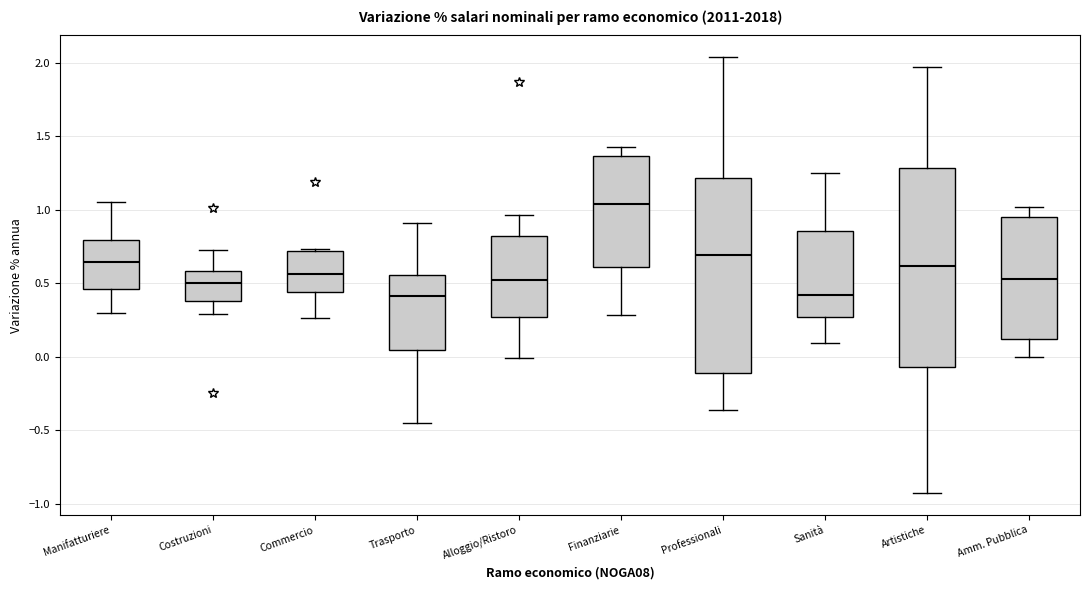

Reading left to right, transcribe this box plot: for each box, give where its median line is, the range the box spans, and where its two whiskers end, as read against the y-axis. The values are not printed on the chart, so give them approximately, as read against the axis.

Manifatturiere: median 0.65, box 0.45 to 0.80, whiskers 0.30 to 1.05
Costruzioni: median 0.50, box 0.40 to 0.60, whiskers 0.30 to 0.70
Commercio: median 0.55, box 0.45 to 0.70, whiskers 0.25 to 0.75
Trasporto: median 0.40, box 0.05 to 0.55, whiskers -0.45 to 0.90
Alloggio/Ristoro: median 0.50, box 0.25 to 0.80, whiskers 0.00 to 0.95
Finanziarie: median 1.05, box 0.60 to 1.35, whiskers 0.30 to 1.40
Professionali: median 0.70, box -0.10 to 1.20, whiskers -0.35 to 2.05
Sanità: median 0.40, box 0.25 to 0.85, whiskers 0.10 to 1.25
Artistiche: median 0.60, box -0.05 to 1.30, whiskers -0.95 to 1.95
Amm. Pubblica: median 0.55, box 0.10 to 0.95, whiskers 0.00 to 1.00